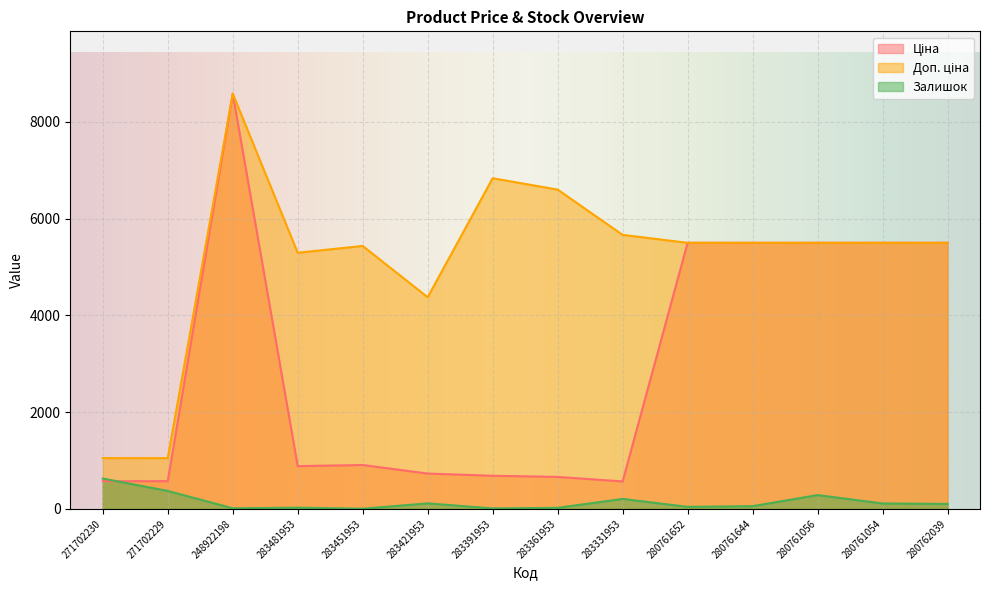

Which category has the lowest value across all series?

283451953